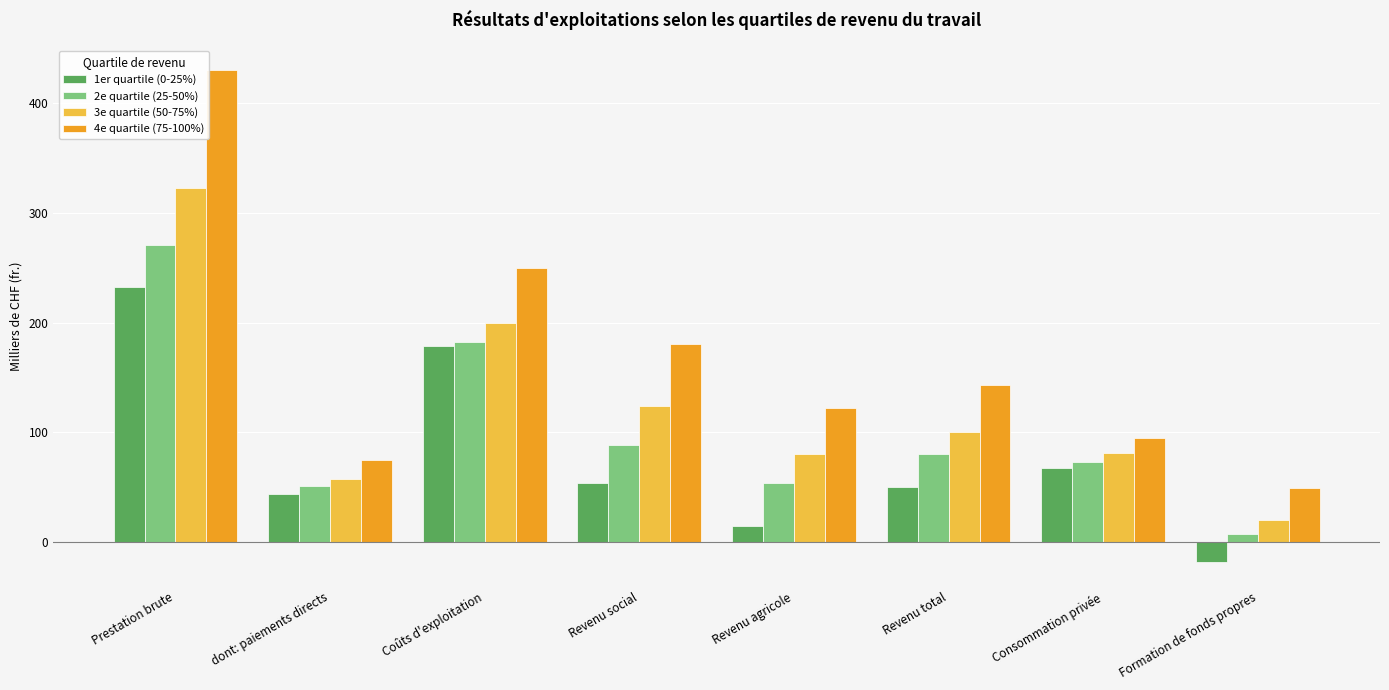

Is the value of 1er quartile (0-25%) at Revenu total greater than the value of 2e quartile (25-50%) at Consommation privée?

No